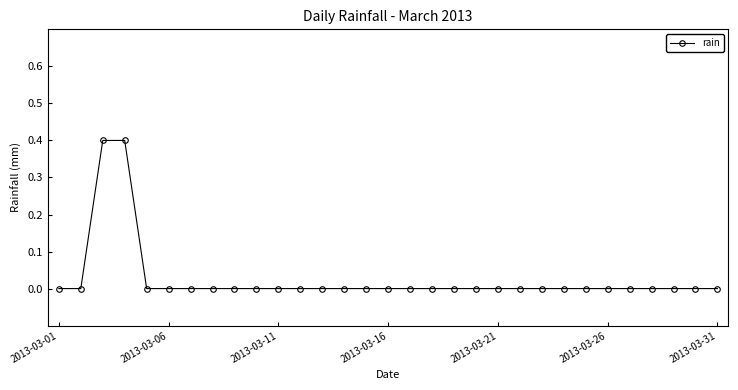

What is the sum of all values?

0.8